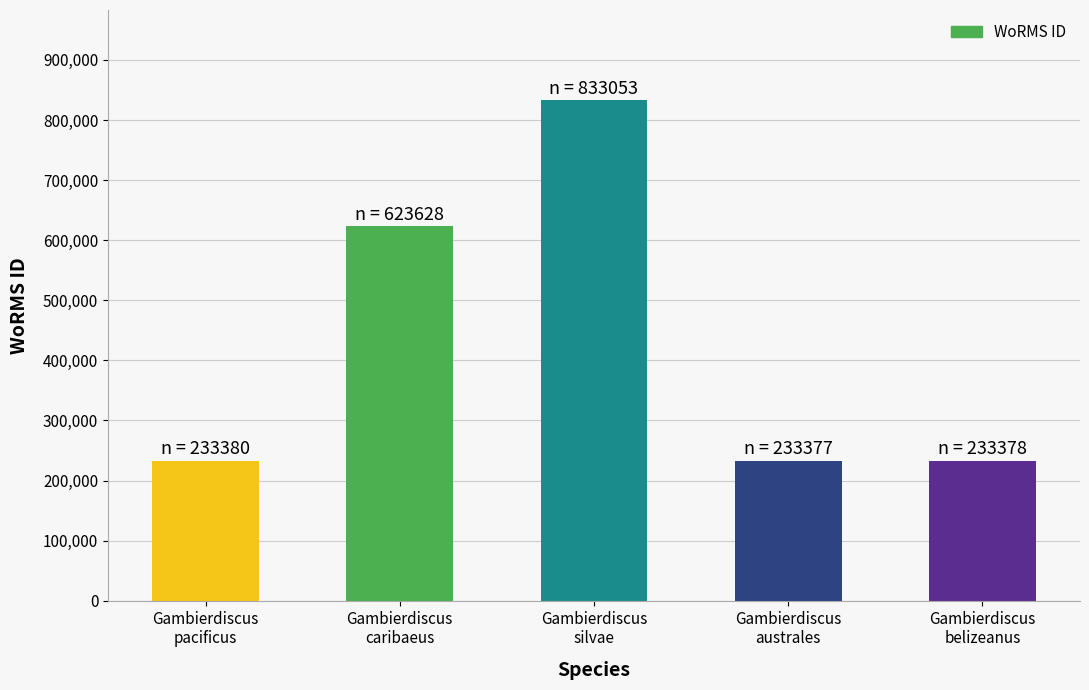

What is the difference between the maximum and minimum values?

599676